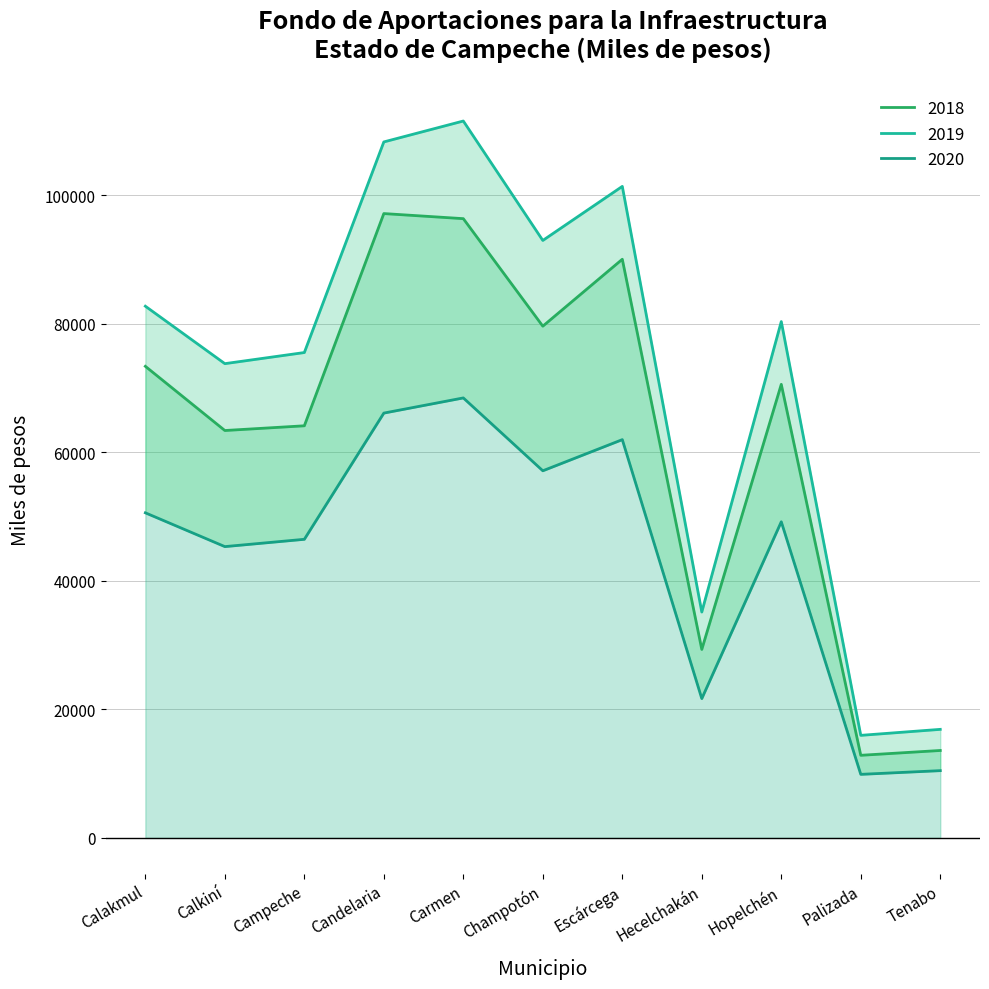

At which category does 2020 reach its first local peak?

Carmen